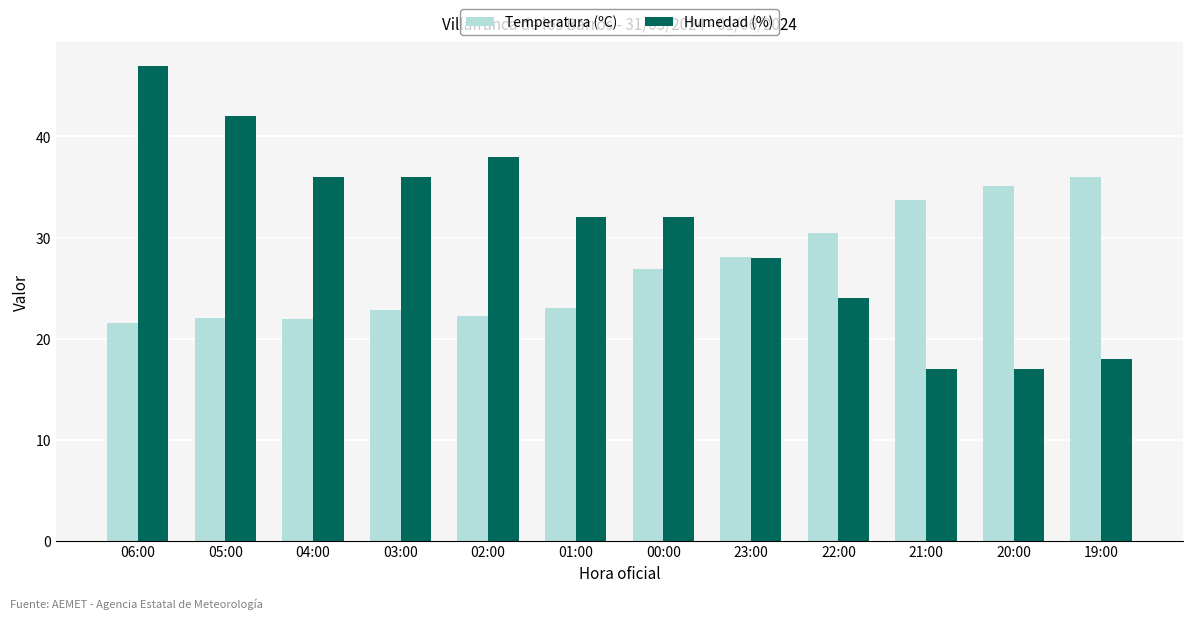

What is the label of the 11th bar from the left?

20:00